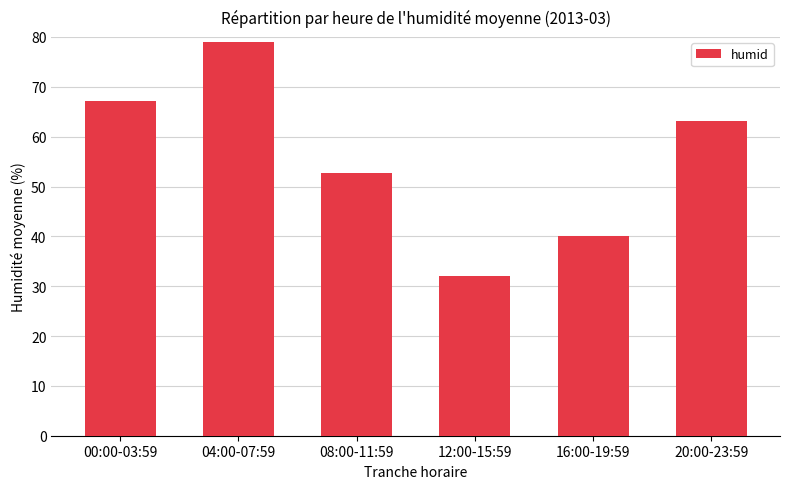

Is it true that the value at 08:00-11:59 is 16.2?

False